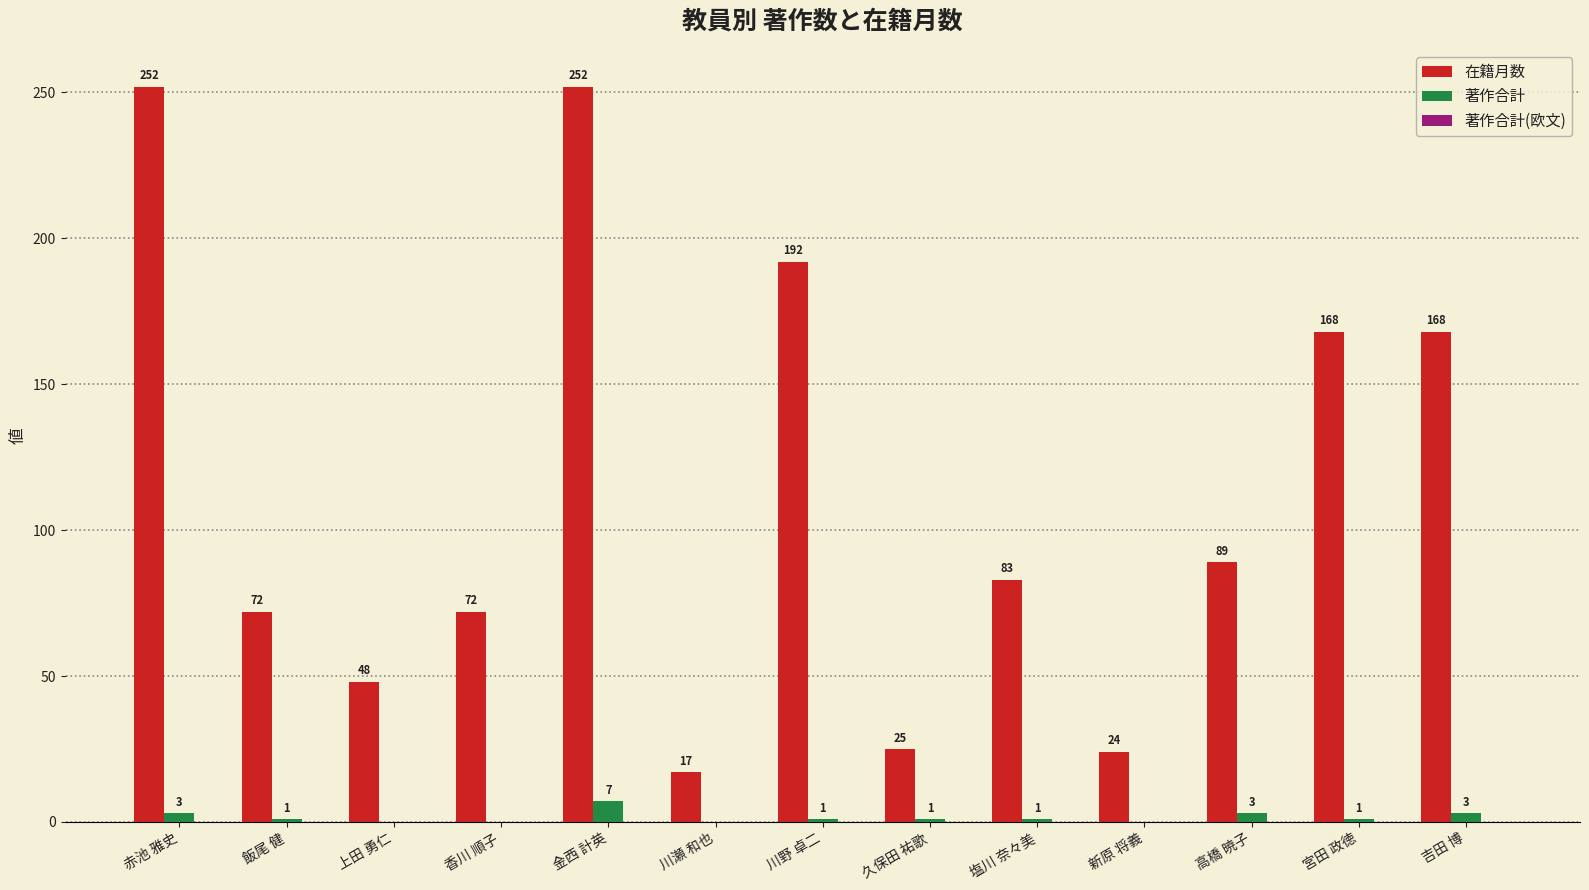

Which series has the largest total across all categories?

在籍月数